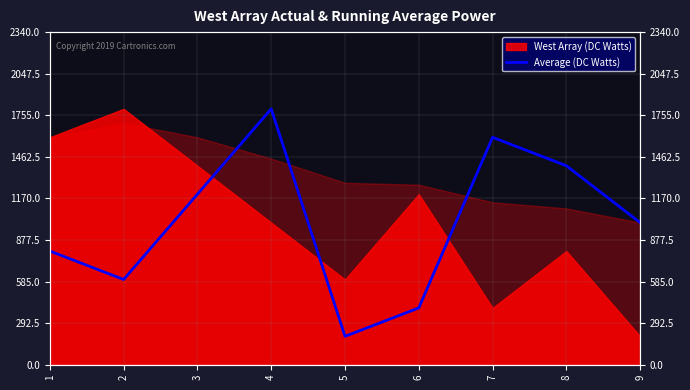

Which label corresponds to the smallest value in the chart?

5